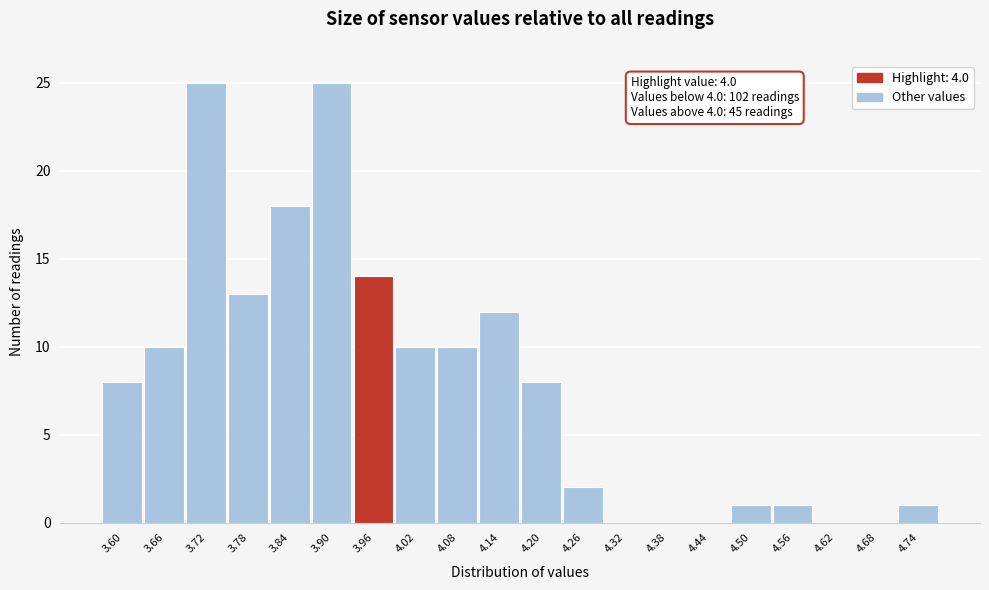

Reading left to right, extract all data points from this chart.

3.60=8	3.66=10	3.72=25	3.78=13	3.84=18	3.90=25	3.96=14	4.02=10	4.08=10	4.14=12	4.20=8	4.26=2	4.32=0	4.38=0	4.44=0	4.50=1	4.56=1	4.62=0	4.68=0	4.74=1